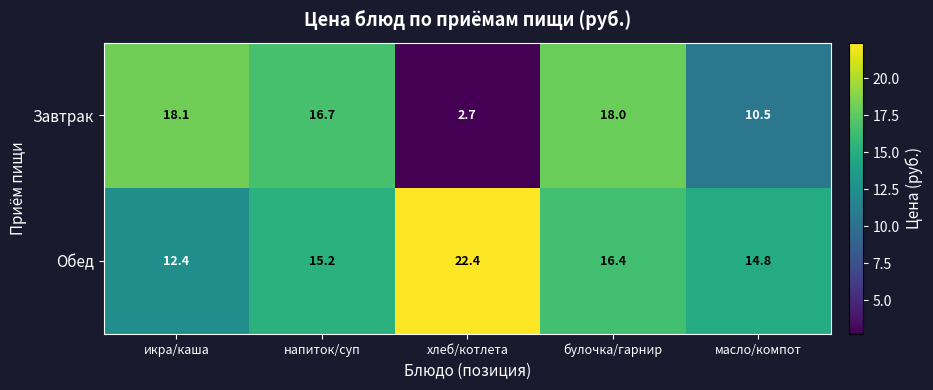

At which category is the sum across all series the highest?

булочка/гарнир